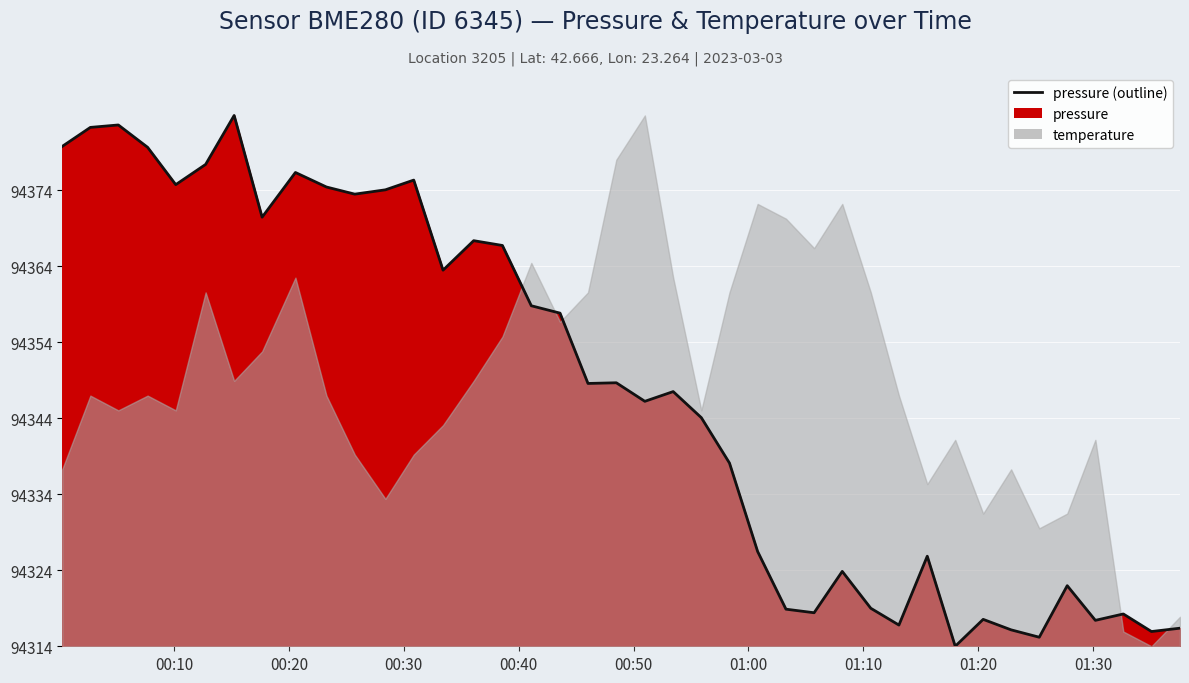

What is the average value?

33.3